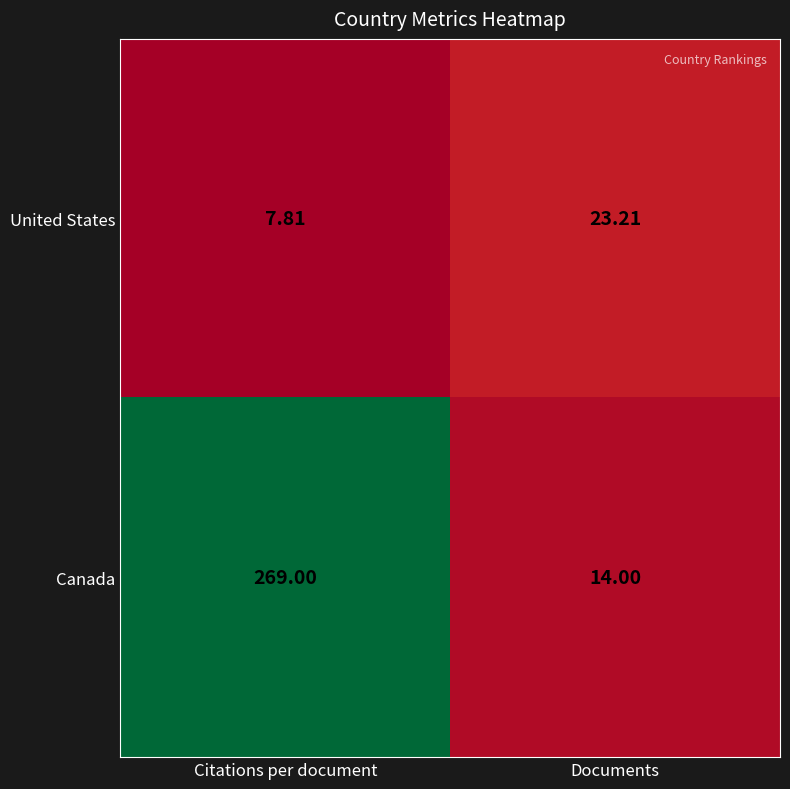

Rank the series by their average value, from highest to lowest.

Canada, United States